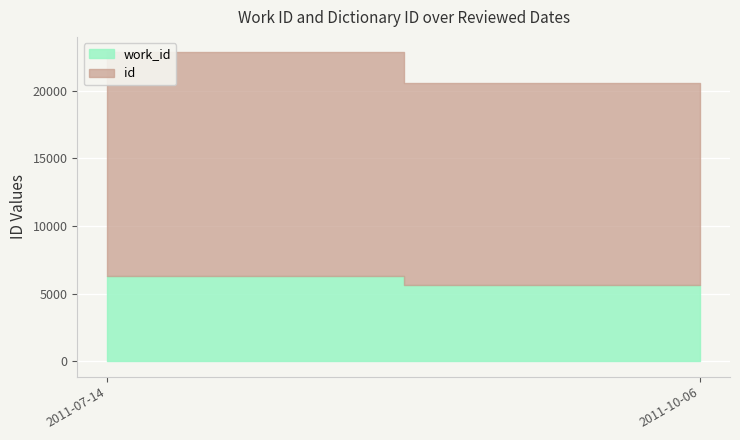

How many lines are shown in the chart?

2